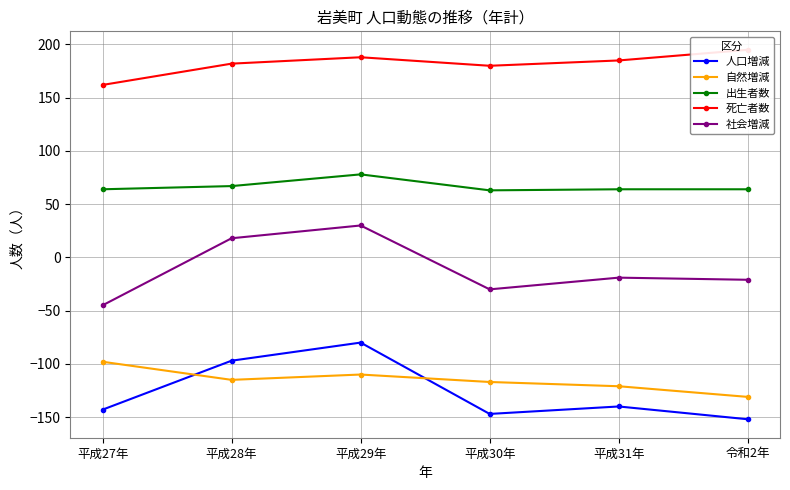

Reading left to right, extract all data points from this chart.

人口増減: -143	-97	-80	-147	-140	-152
自然増減: -98	-115	-110	-117	-121	-131
出生者数: 64	67	78	63	64	64
死亡者数: 162	182	188	180	185	195
社会増減: -45	18	30	-30	-19	-21